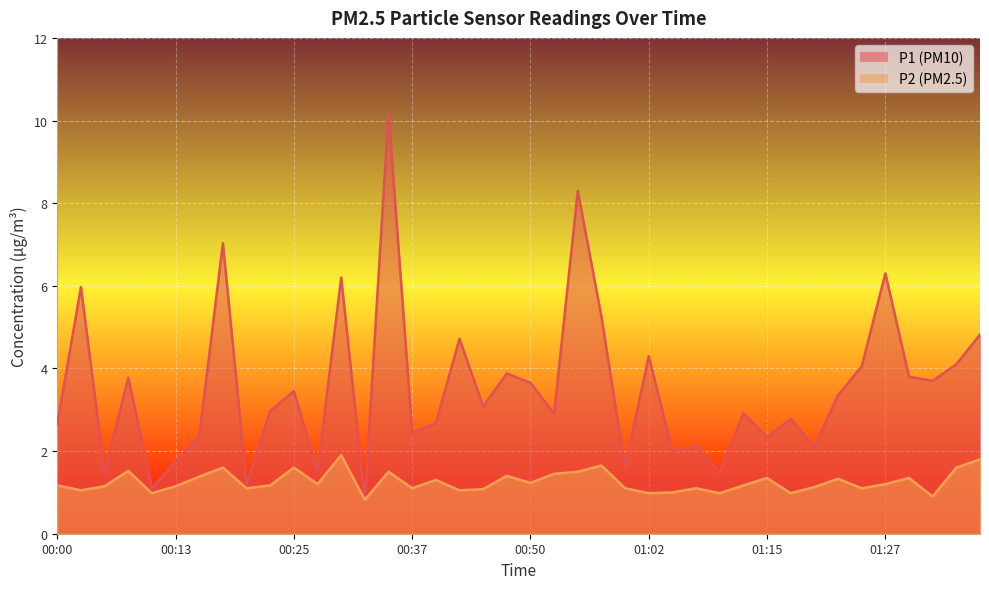

Is it true that P1 equals 2.4 at 00:47?

False